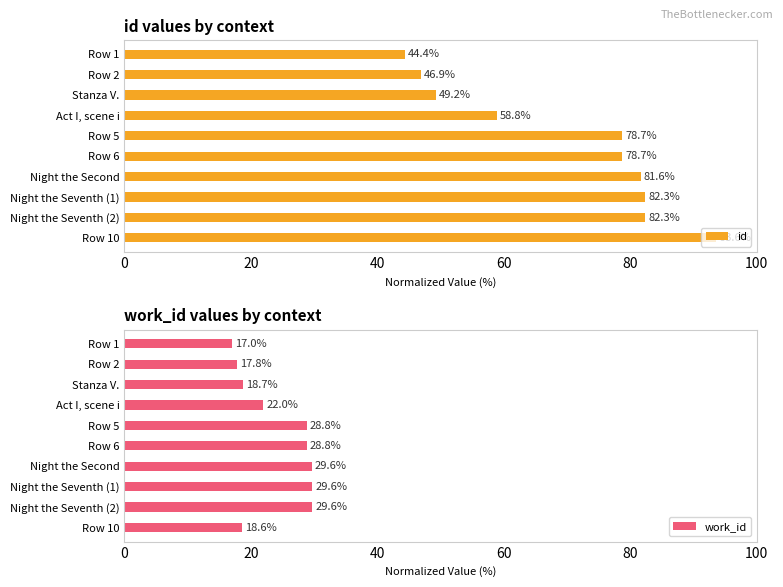

What is the difference between the maximum and minimum values in the id series?

49.2